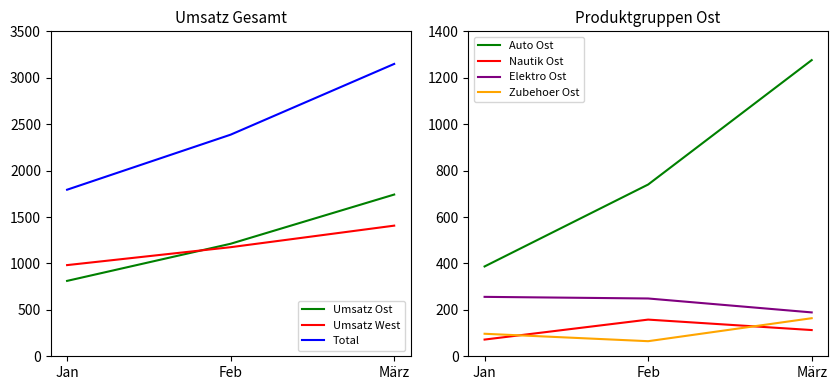

Between Feb and März, which series saw the biggest shift?

Total